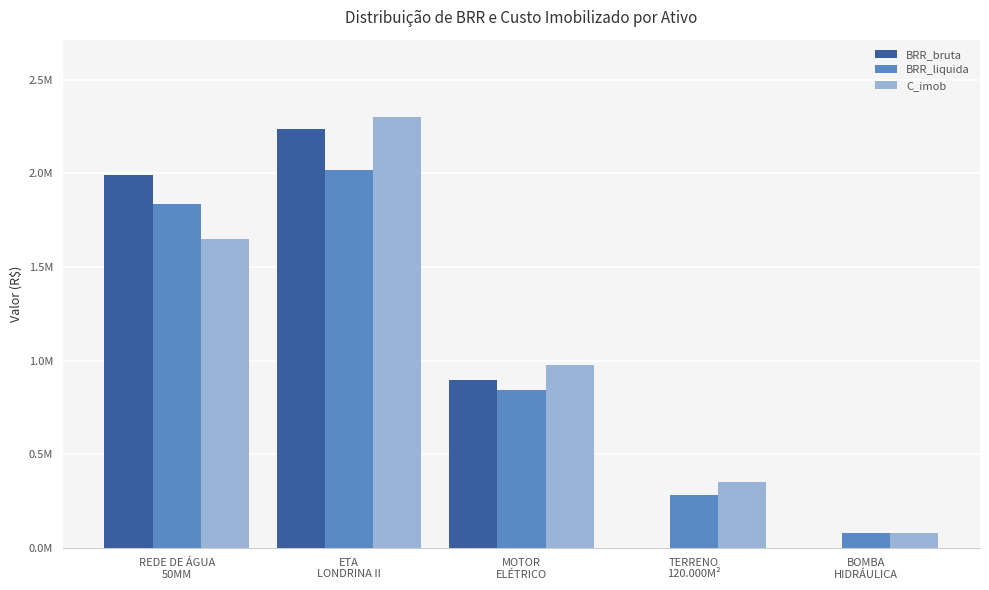

The BRR_liquida series shows 2017457.1 at ETA
LONDRINA II. True or false?

True